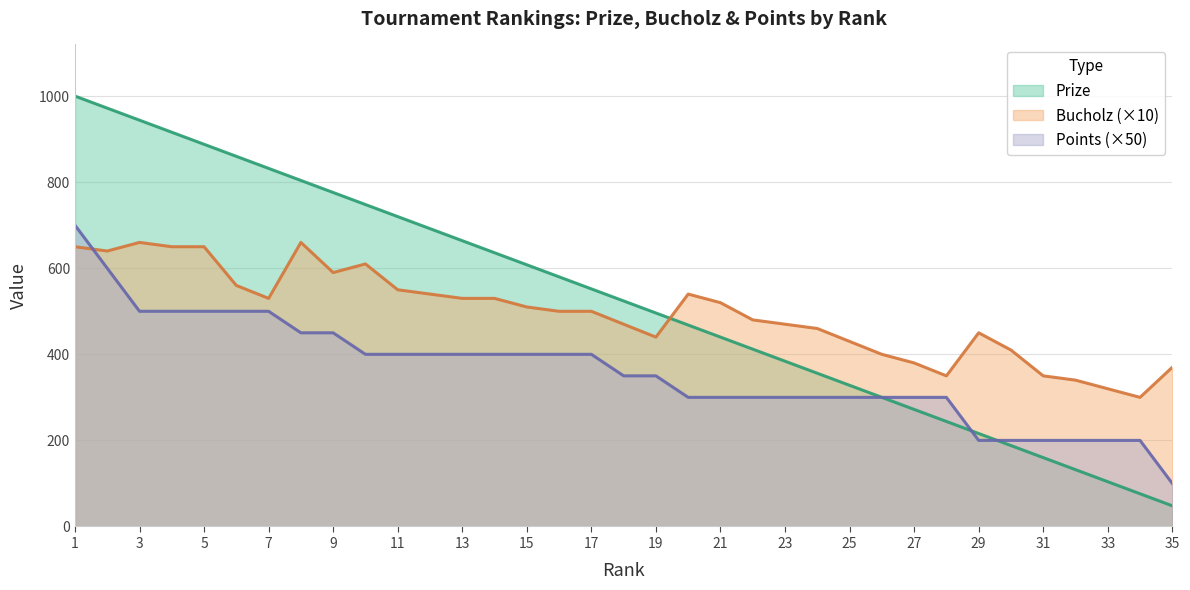

What is the value of the Bucholz point at the 10th from the left?

610